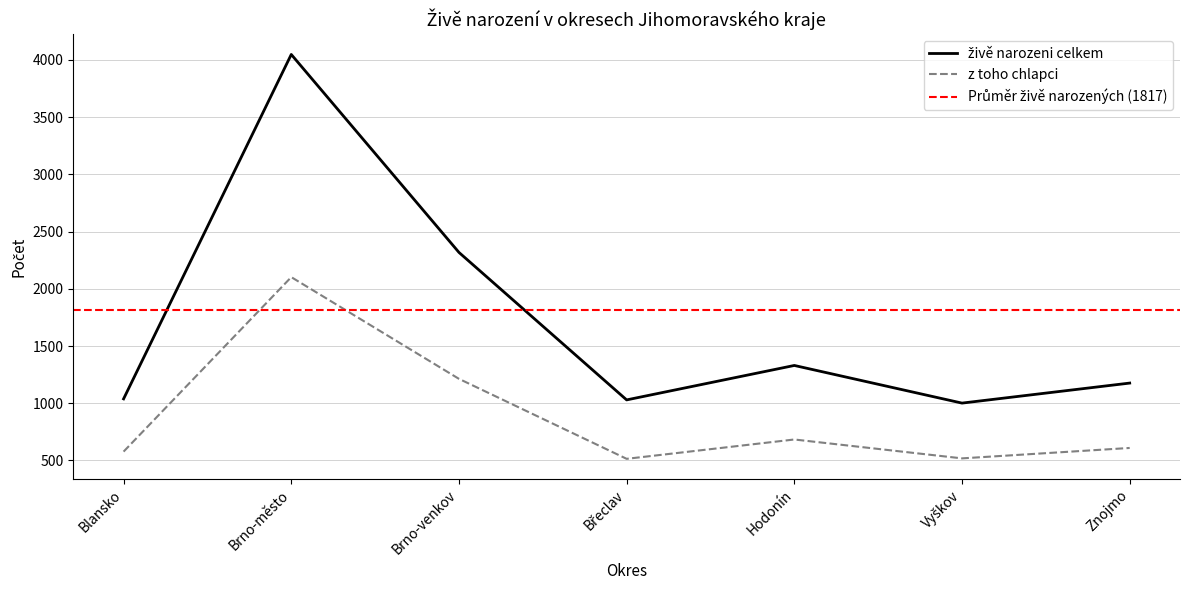

Read the živě narozeni celkem value at Vyškov, to the nearest 100.

1000